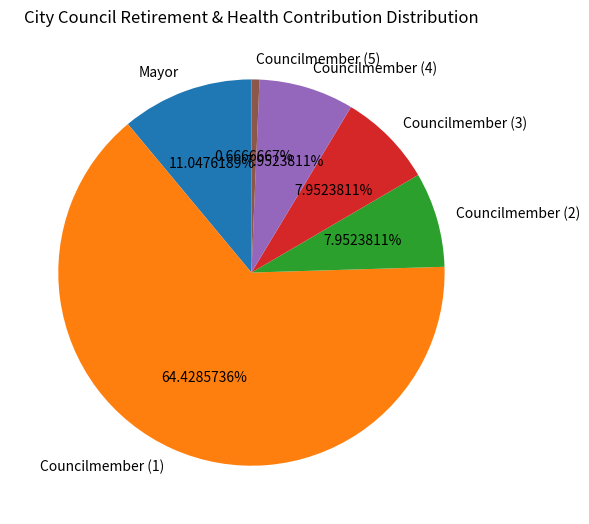

How many slices are in this pie chart?

6